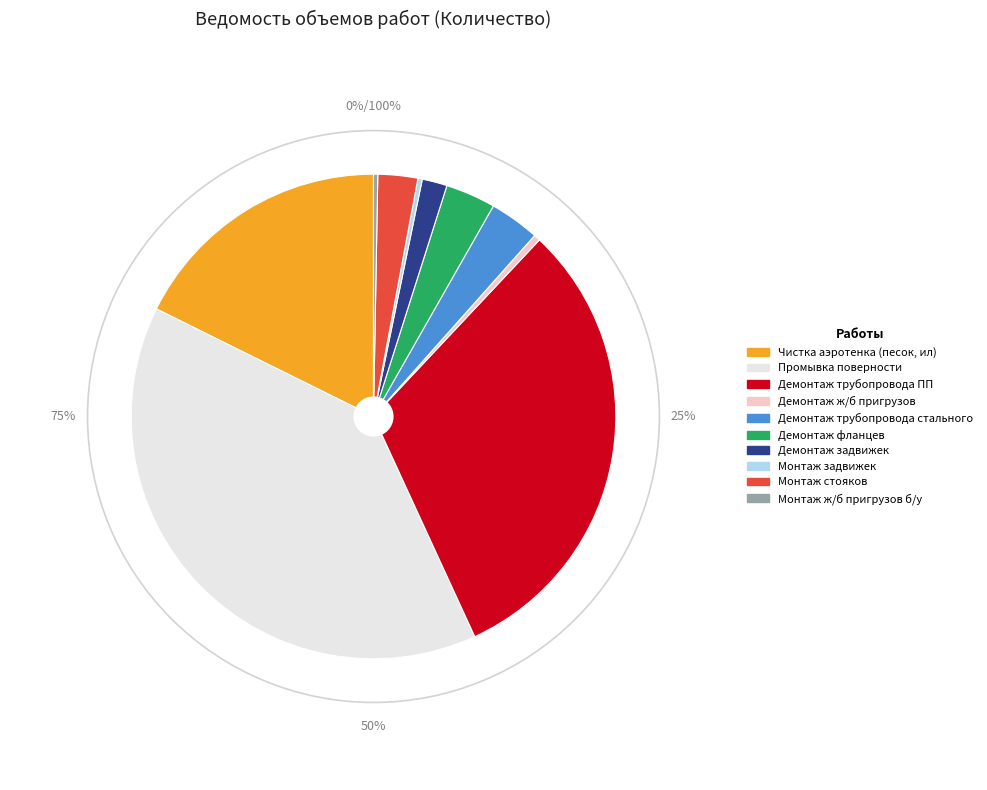

What is the change in value from Промывка поверности to Монтаж стояков?

-1116.0